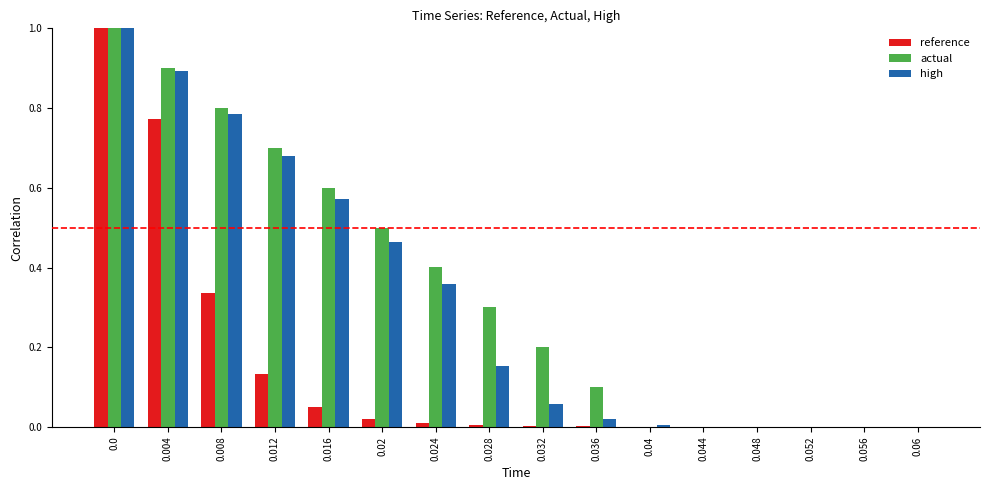

What is the total value across all series at 0.012?

1.5